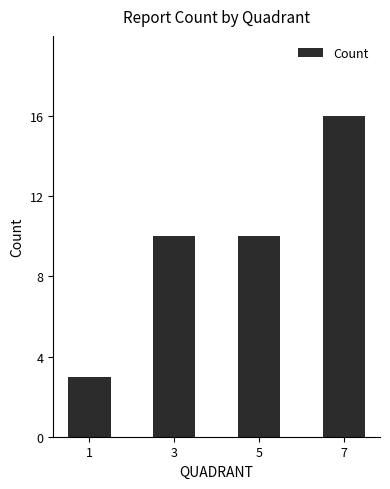

Reading right to left, list all the values displayed in this chart.

7=16	5=10	3=10	1=3